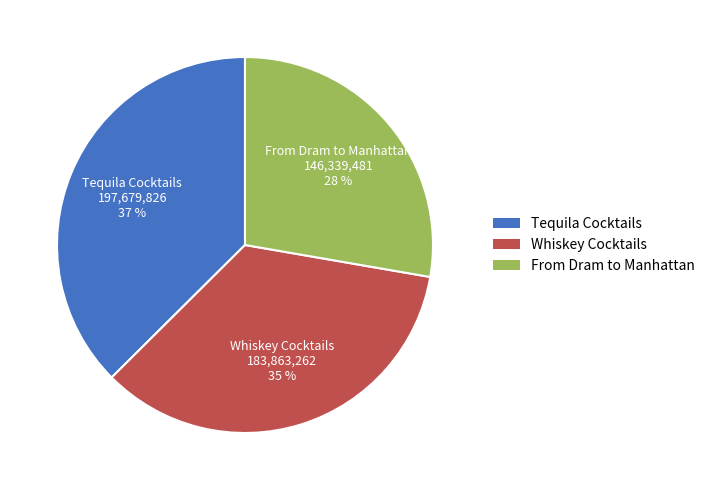

Which slice is the largest?

Tequila Cocktails